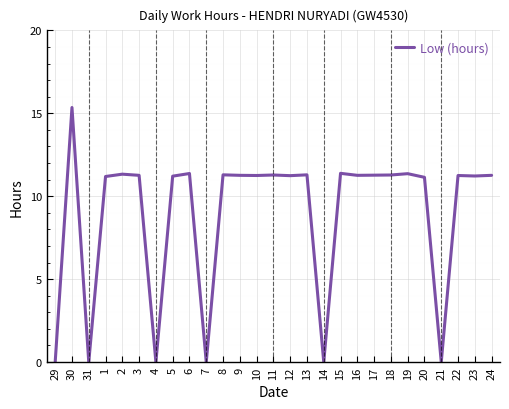

Count the number of values greater than 11.

21